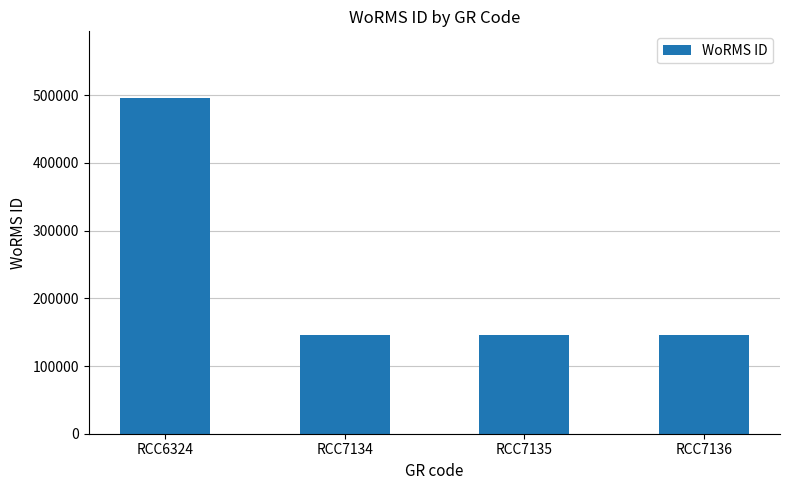

Reading left to right, what are all the values shown in this chart?

RCC6324=495242	RCC7134=145902	RCC7135=145902	RCC7136=145902